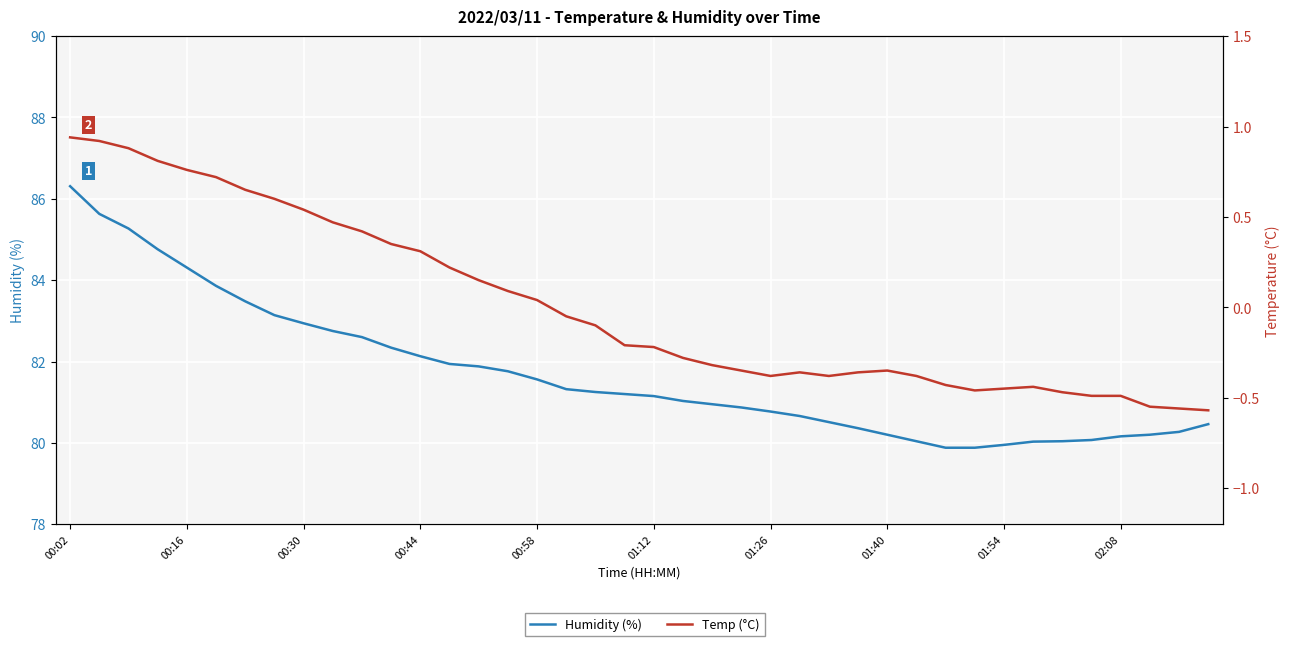

What is the sum of the Humidity (%) values at 17 and 10?

163.9